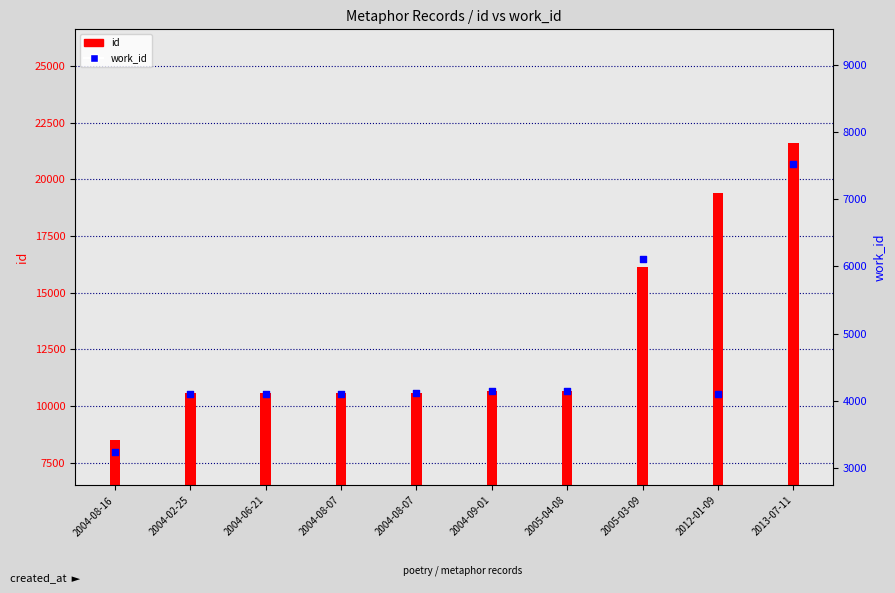

Is the value of work_id at 2004-08-16 greater than the value of id at 2005-03-09?

No